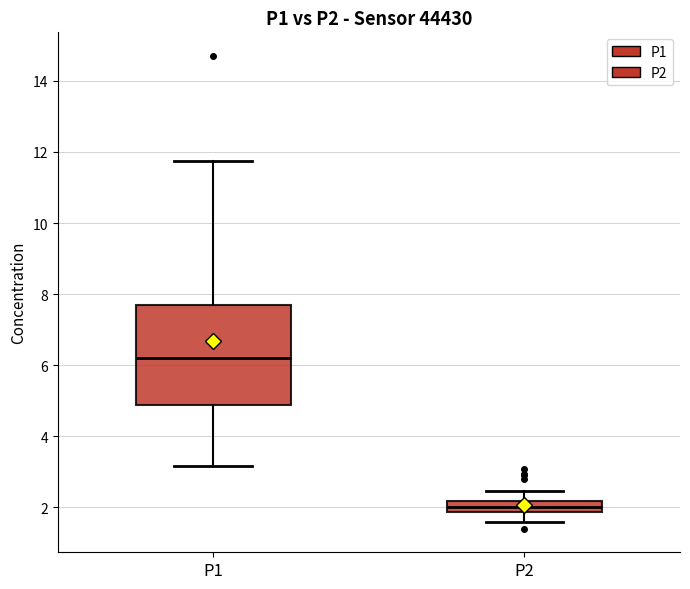

Reading left to right, transcribe this box plot: for each box, give where its median line is, the range the box spans, and where its two whiskers end, as read against the y-axis. The values are not printed on the chart, so give them approximately, as read against the axis.

P1: median 6.2, box 4.8 to 7.6, whiskers 3.2 to 11.8
P2: median 2.0, box 1.8 to 2.2, whiskers 1.6 to 2.4